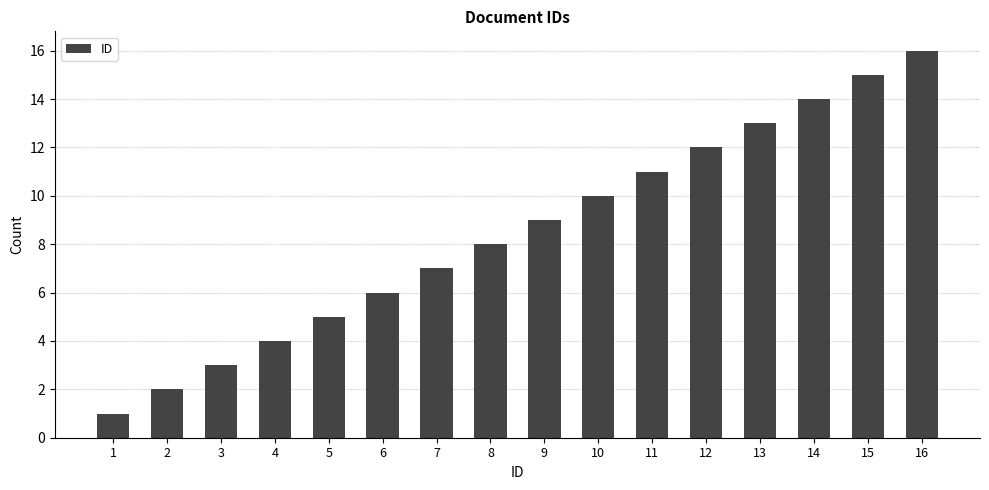

The chart shows a value of 4 at 8. True or false?

False